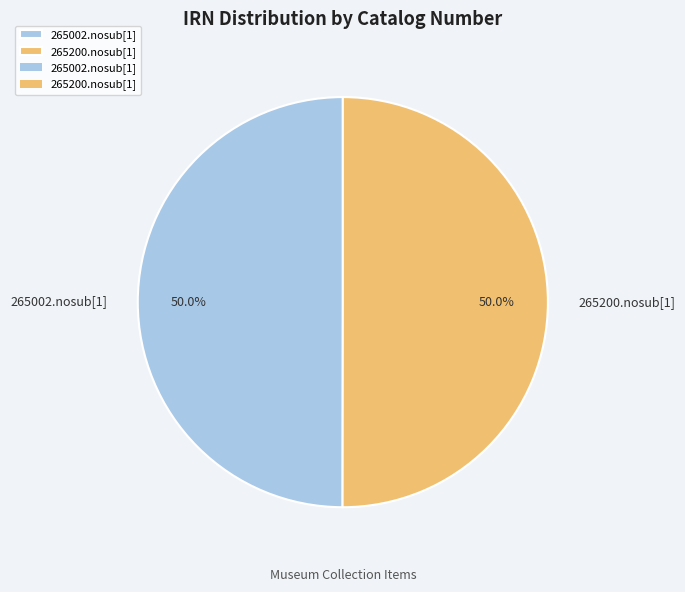

What is the ratio of the value at 265002.nosub[1] to the value at 265200.nosub[1]?

1.0